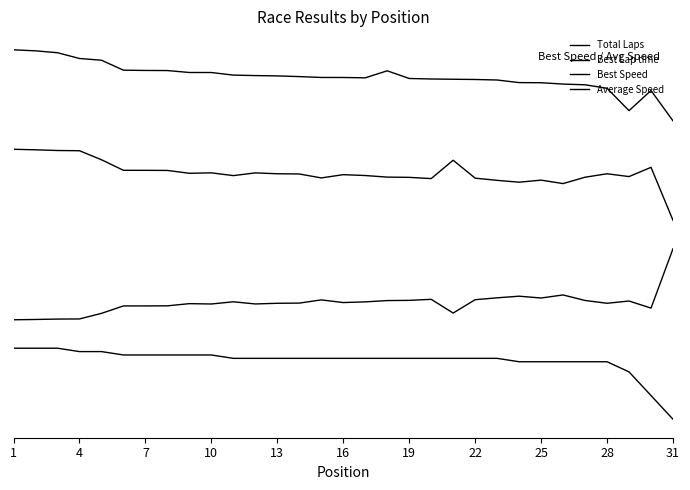

Reading left to right, extract all data points from this chart.

Total Laps: 1.0	1.0	1.0	1.0	1.0	0.9	0.9	0.9	0.9	0.9	0.9	0.9	0.9	0.9	0.9	0.9	0.9	0.9	0.9	0.9	0.9	0.9	0.9	0.8	0.8	0.8	0.8	0.8	0.7	0.3	0.0
Best Lap time: 1.4	1.4	1.4	1.4	1.5	1.6	1.6	1.6	1.6	1.6	1.7	1.6	1.6	1.6	1.7	1.6	1.7	1.7	1.7	1.7	1.5	1.7	1.7	1.7	1.7	1.7	1.7	1.6	1.7	1.6	2.4
Best Speed: 3.8	3.8	3.8	3.8	3.7	3.5	3.5	3.5	3.5	3.5	3.4	3.5	3.5	3.5	3.4	3.4	3.4	3.4	3.4	3.4	3.6	3.4	3.4	3.3	3.4	3.3	3.4	3.5	3.4	3.5	2.8
Average Speed: 5.2	5.2	5.2	5.1	5.1	4.9	4.9	4.9	4.9	4.9	4.8	4.8	4.8	4.8	4.8	4.8	4.8	4.9	4.8	4.8	4.8	4.8	4.8	4.7	4.7	4.7	4.7	4.7	4.3	4.6	4.2